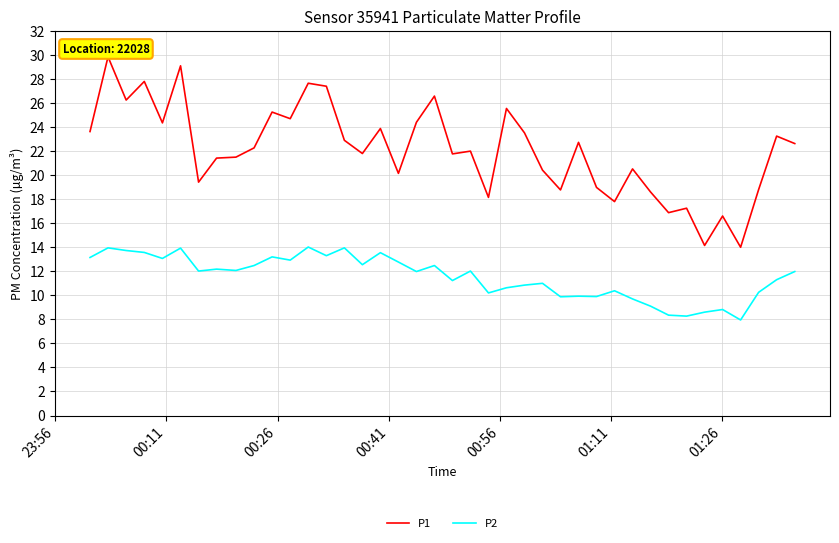

What is the minimum value shown in the chart?

8.0